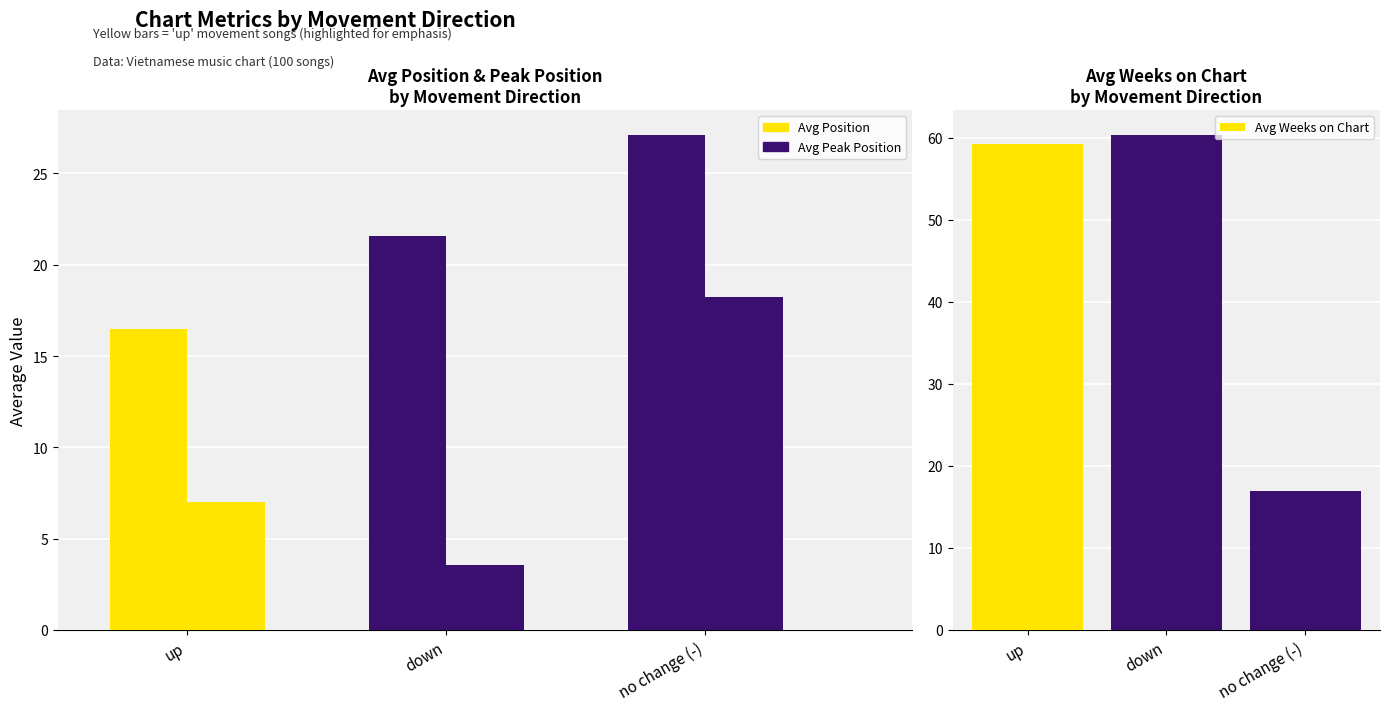

What is the lowest value of the Avg Peak Position series?

3.6